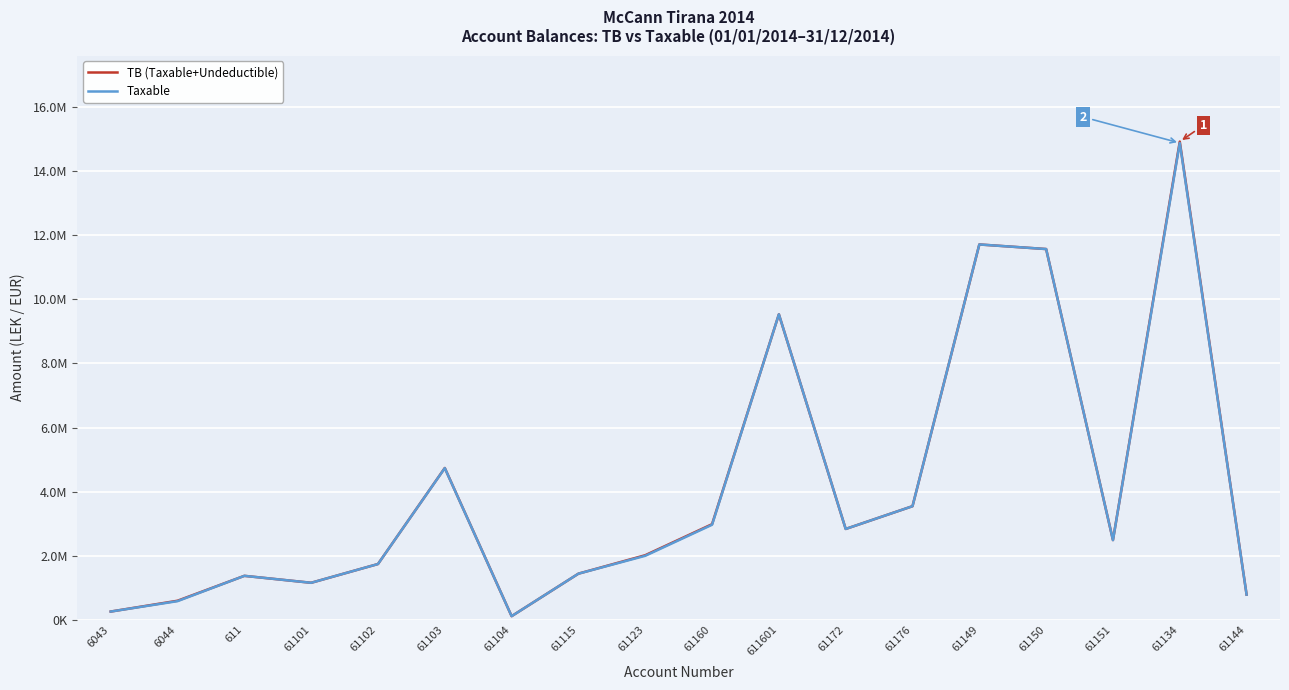

What is the average value of the Taxable series?

4091709.9